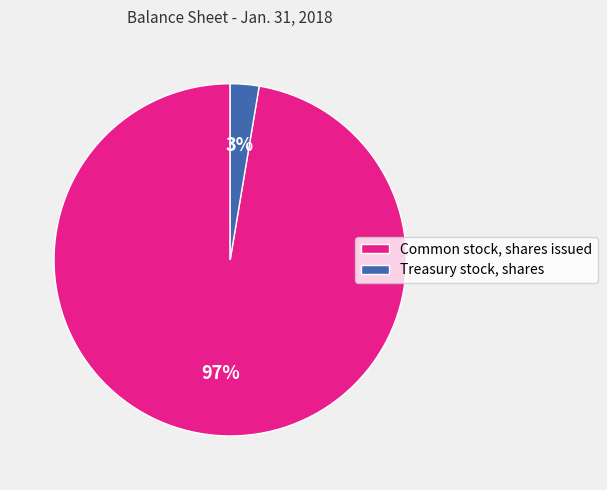

Do Treasury stock, shares and Common stock, shares issued together represent more than half of the pie?

Yes